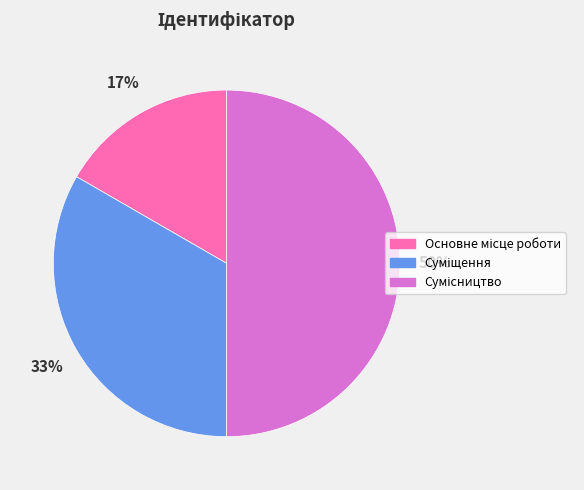

To the nearest percent, what is the difference between the largest and smallest slice percentages?

33%